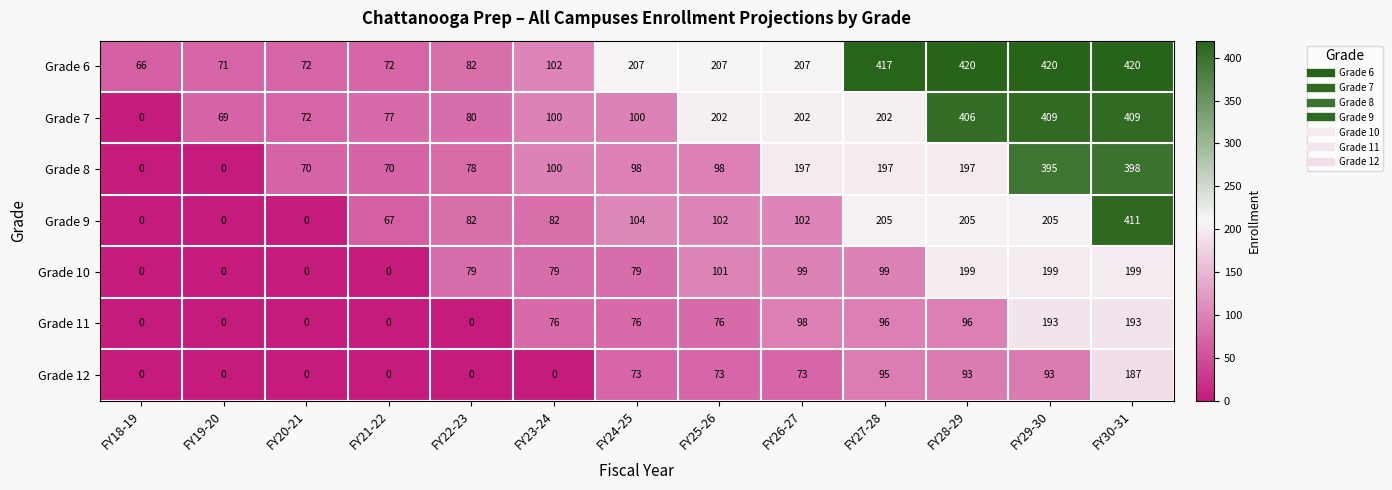

Which series has the largest range (max minus min)?

Grade 9